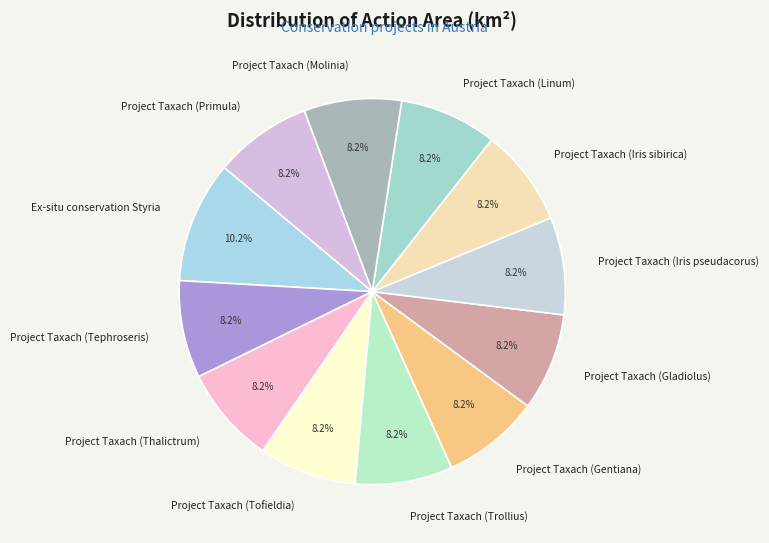

Is the sum of Project Taxach (Gladiolus) and Project Taxach (Molinia) greater than half?

No